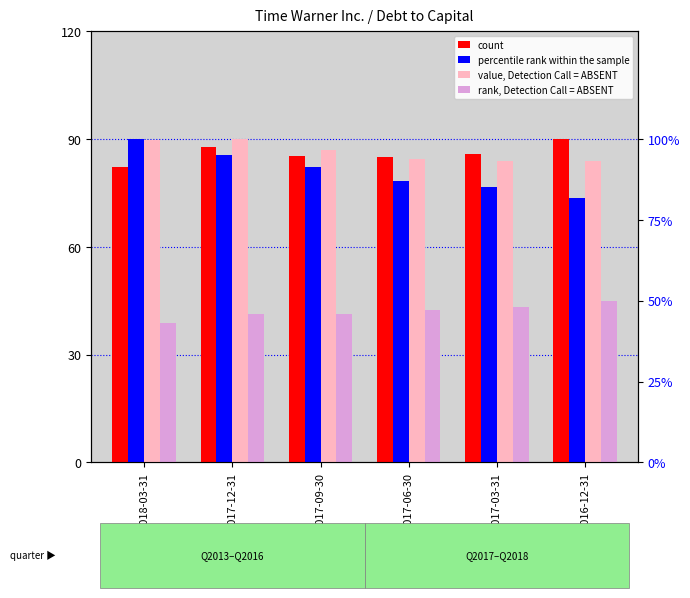

Reading left to right, list all the values displayed in this chart.

count: 82.3	87.8	85.3	85.0	85.8	90.0
percentile rank within the sample: 90.0	85.7	82.3	78.5	76.8	73.5
value, Detection Call = ABSENT: 89.9	90.0	86.9	84.6	84.0	84.1
rank, Detection Call = ABSENT: 38.7	41.4	41.4	42.3	43.2	45.0